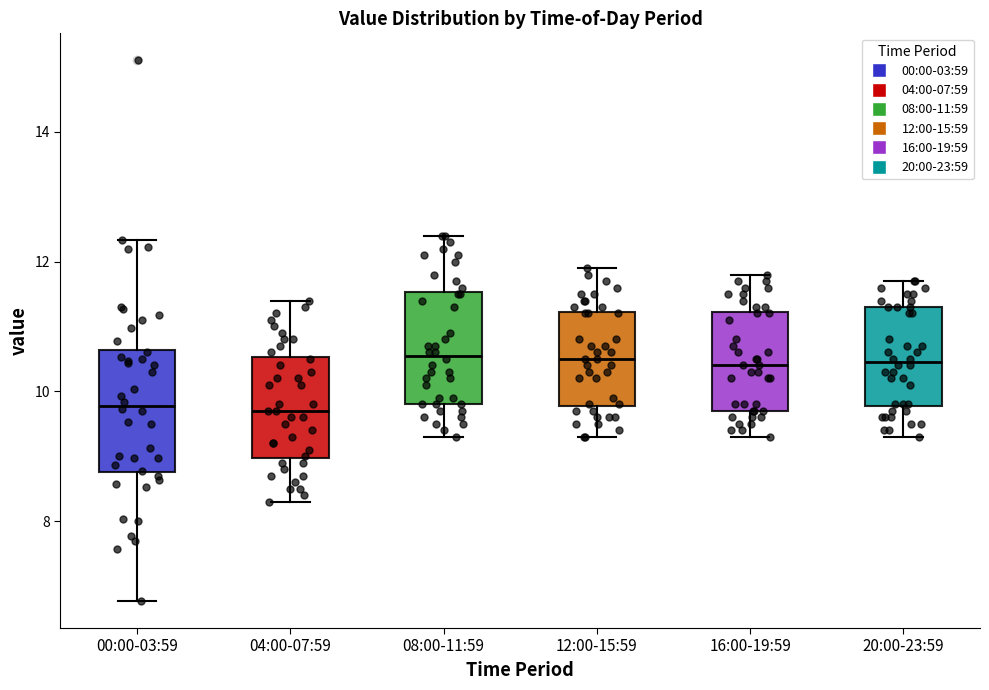

Reading left to right, transcribe this box plot: for each box, give where its median line is, the range the box spans, and where its two whiskers end, as read against the y-axis. The values are not printed on the chart, so give them approximately, as read against the axis.

00:00-03:59: median 9.8, box 8.8 to 10.6, whiskers 6.8 to 12.4
04:00-07:59: median 9.8, box 9.0 to 10.6, whiskers 8.4 to 11.4
08:00-11:59: median 10.6, box 9.8 to 11.6, whiskers 9.4 to 12.4
12:00-15:59: median 10.6, box 9.8 to 11.2, whiskers 9.4 to 12.0
16:00-19:59: median 10.4, box 9.8 to 11.2, whiskers 9.4 to 11.8
20:00-23:59: median 10.4, box 9.8 to 11.4, whiskers 9.4 to 11.8